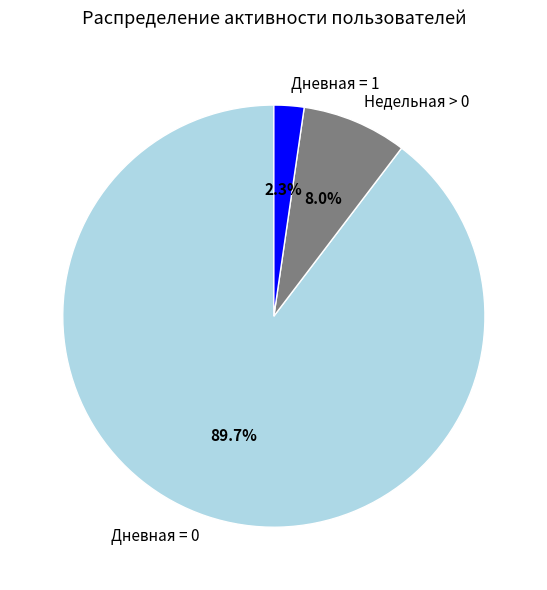

Which category accounts for the majority?

Дневная = 0